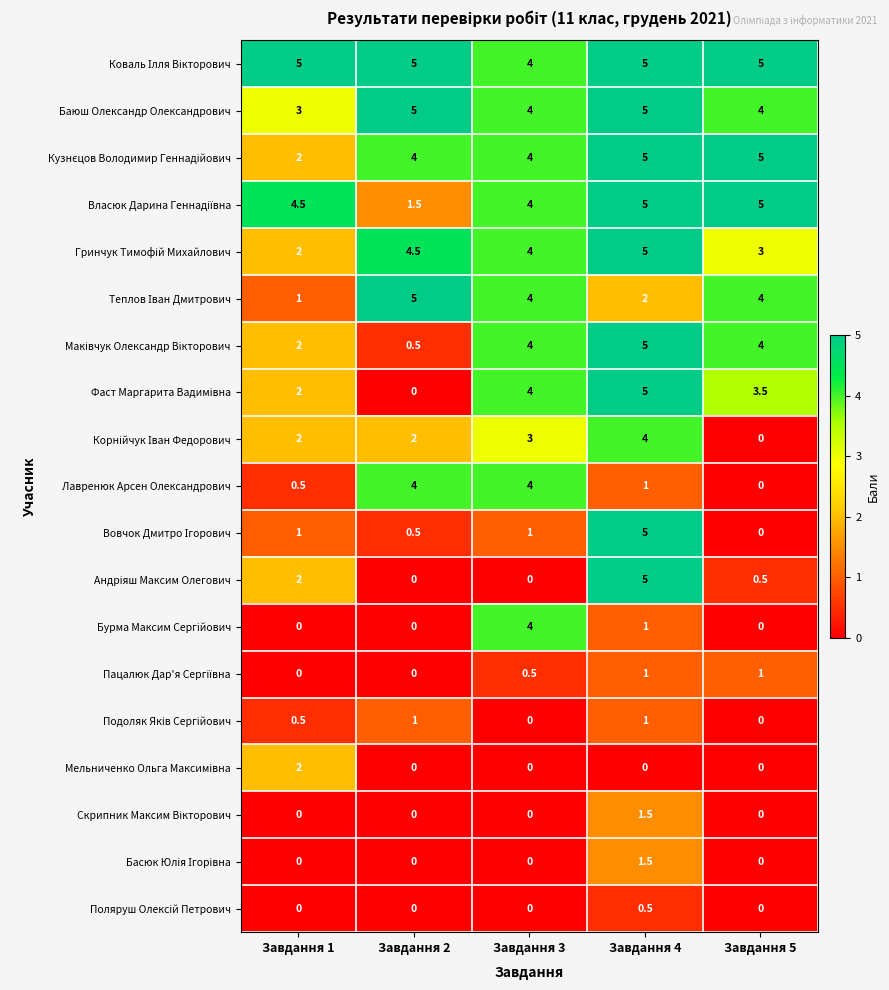

At how many categories does at least one series exceed 0?

5